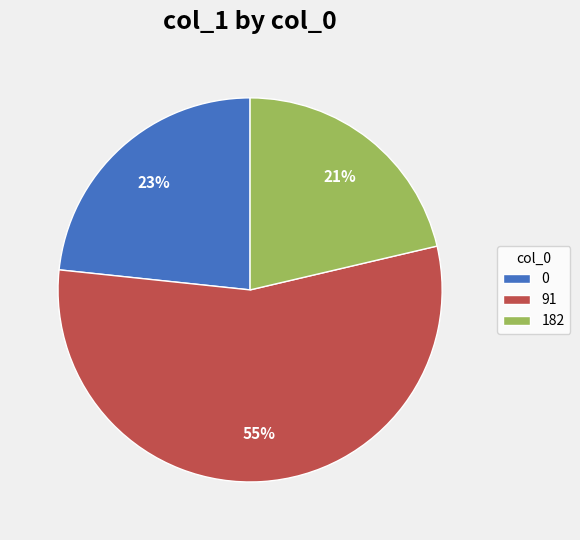

Does 0 account for over 50% of the chart?

No